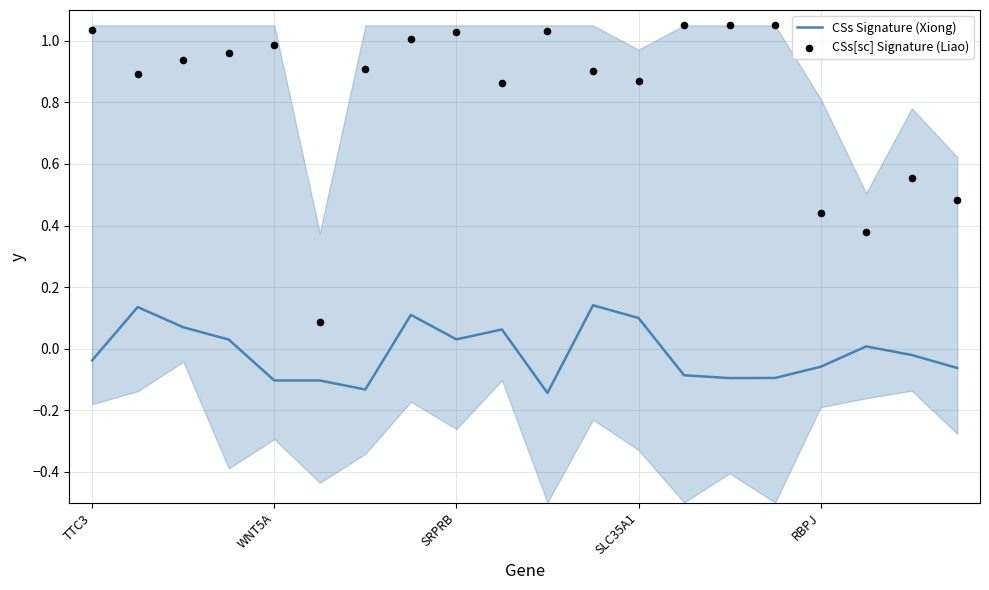

At how many categories does at least one series exceed 0?

20